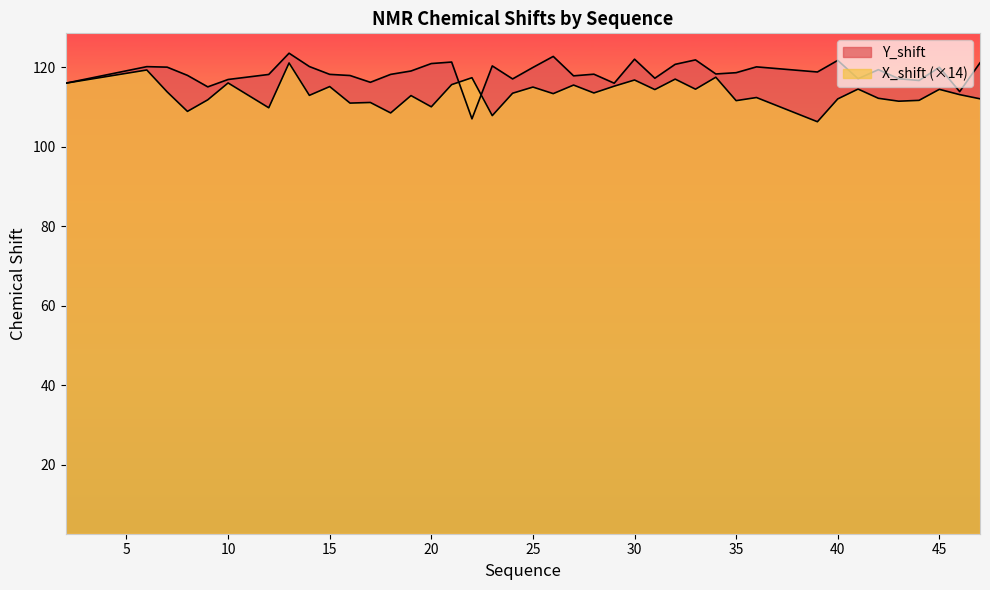

What is the sum of the X_shift values at 13 and 29?

236.2